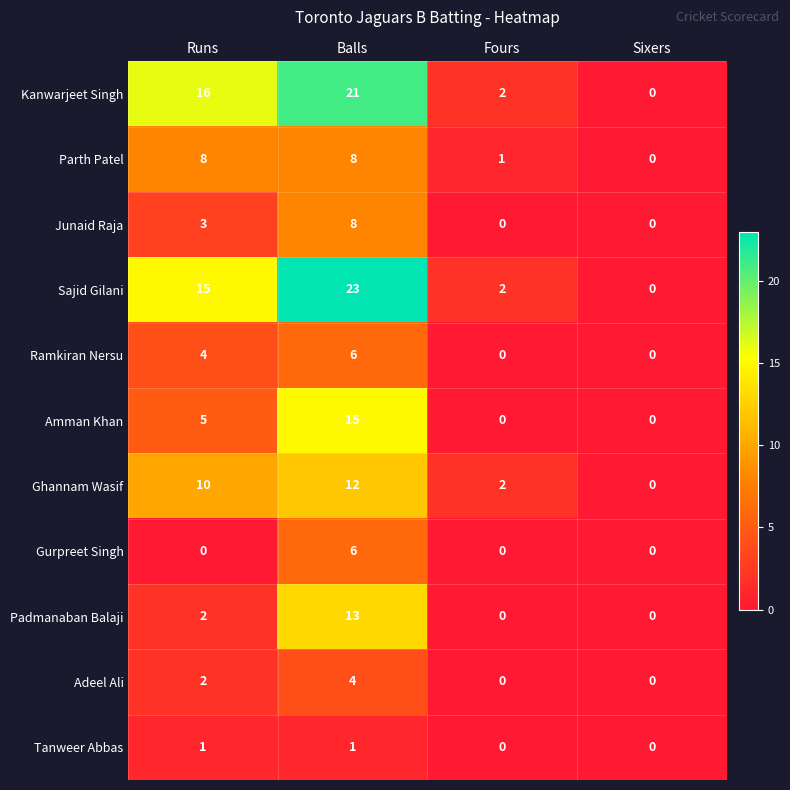

Which category has the highest value across all series?

Balls